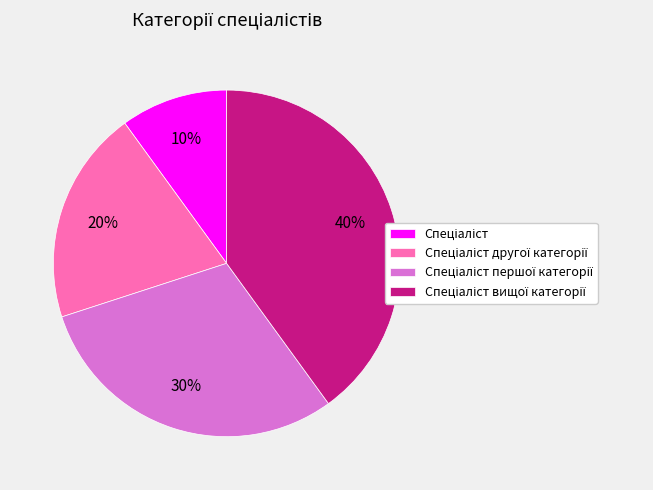

How many slices are in this pie chart?

4